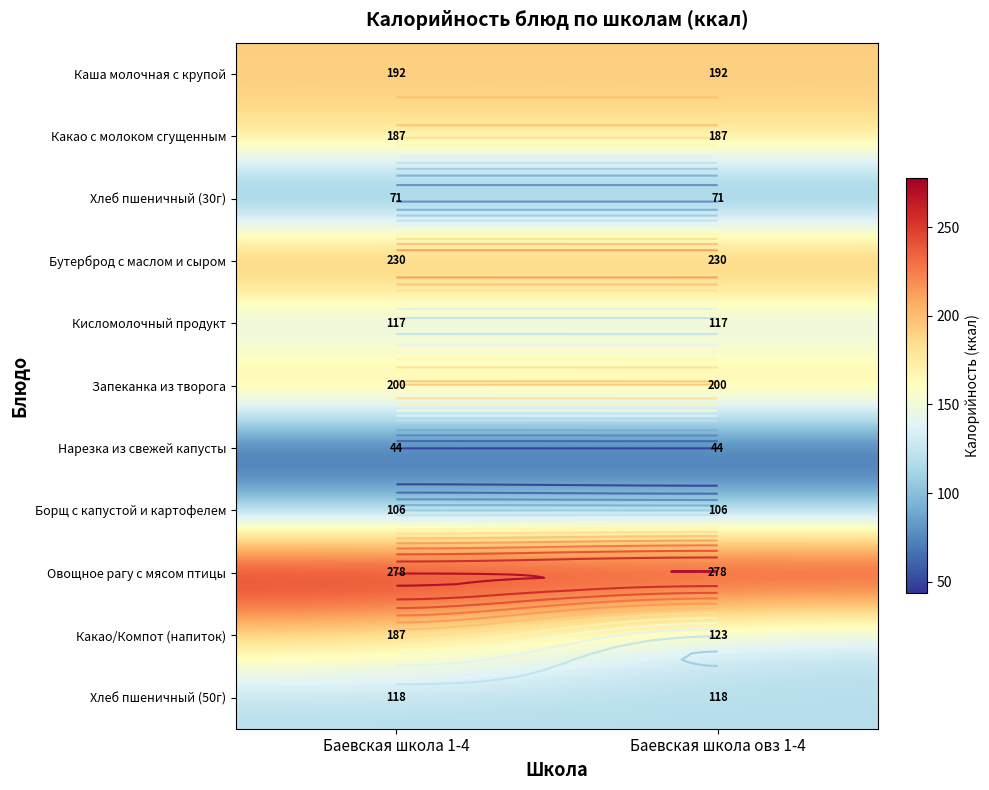

How many series are shown in this chart?

11